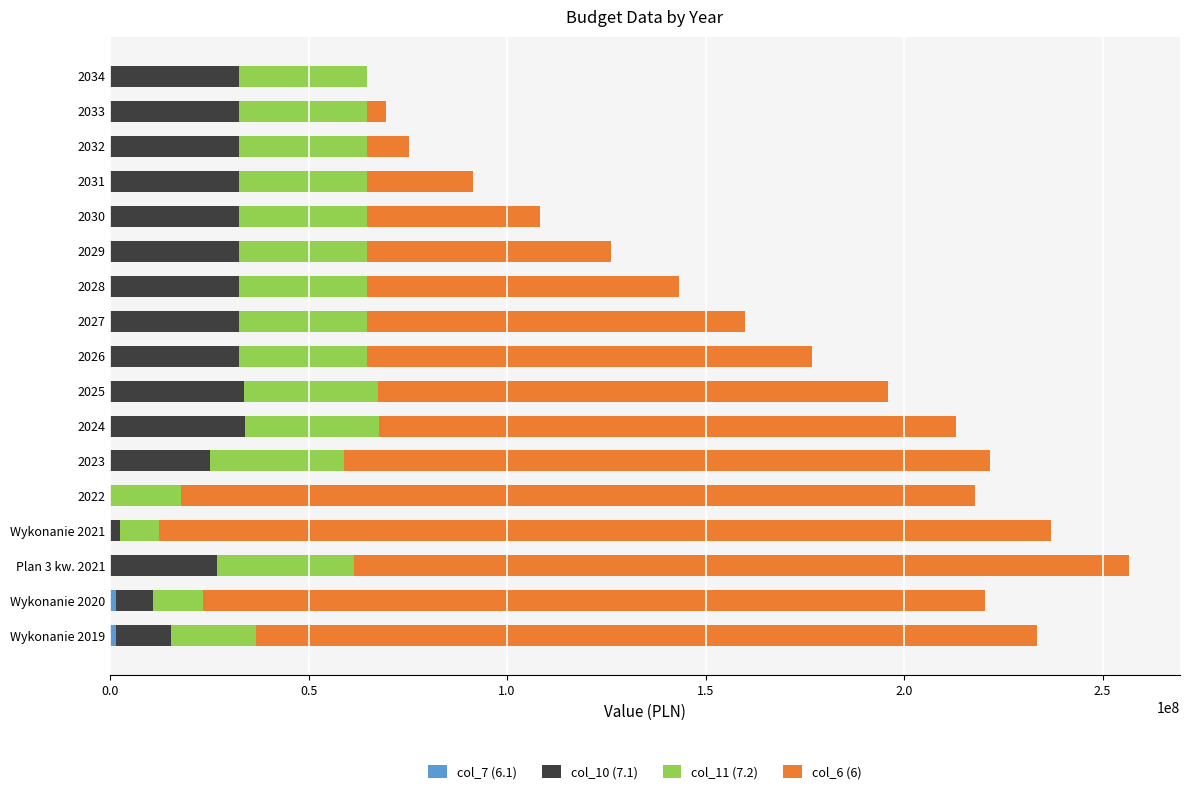

What is the total value across all series at 2023?

221575941.2